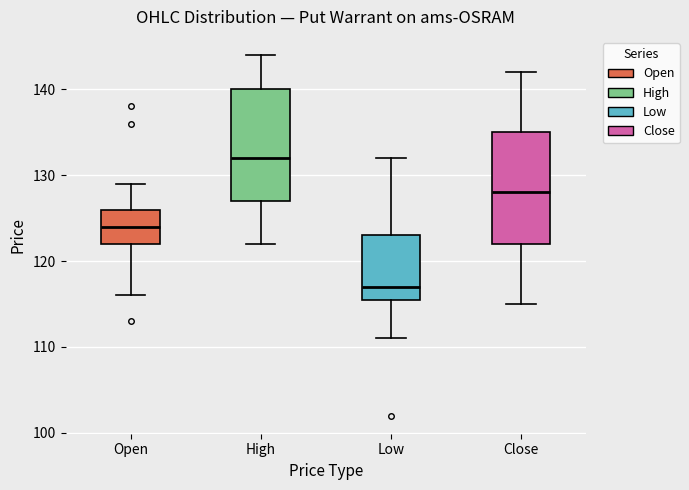

Reading left to right, transcribe this box plot: for each box, give where its median line is, the range the box spans, and where its two whiskers end, as read against the y-axis. The values are not printed on the chart, so give them approximately, as read against the axis.

Open: median 124, box 122 to 126, whiskers 116 to 129
High: median 132, box 127 to 140, whiskers 122 to 144
Low: median 117, box 116 to 123, whiskers 111 to 132
Close: median 128, box 122 to 135, whiskers 115 to 142